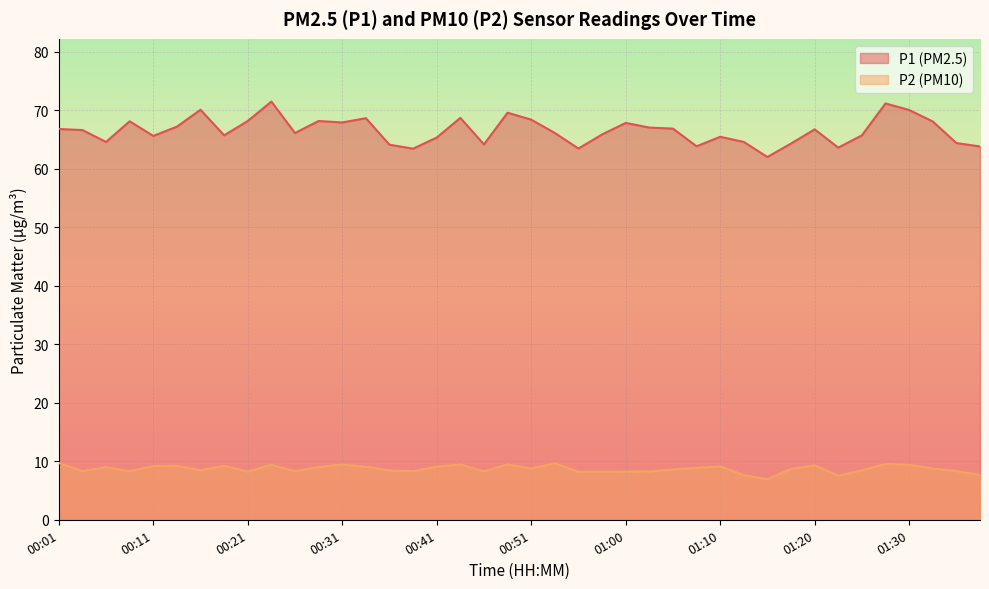

At which category is the sum across all series the highest?

00:24